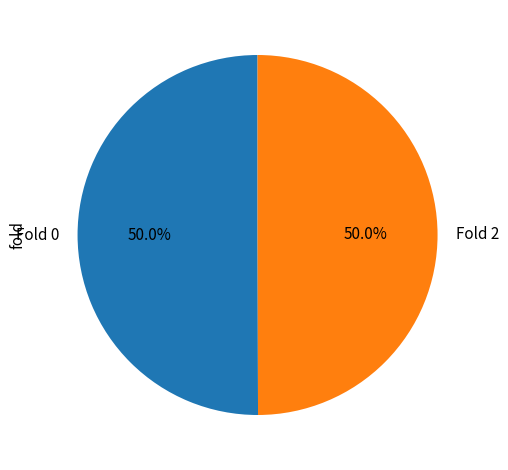

To the nearest percent, what percentage of the pie is Fold 2?

50%